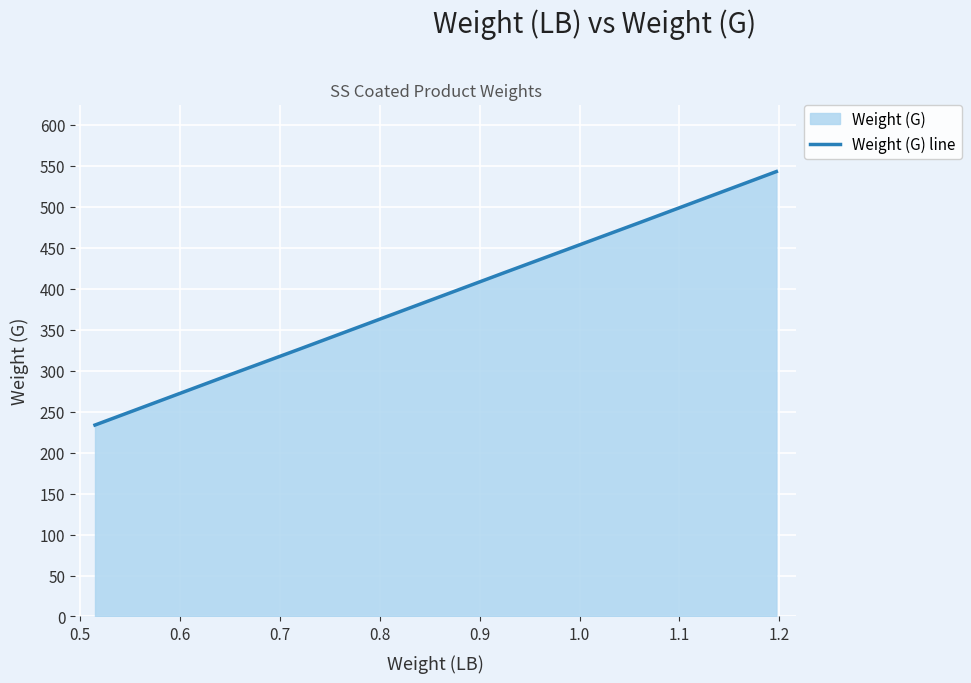

What is the difference between the maximum and minimum values?

309.3